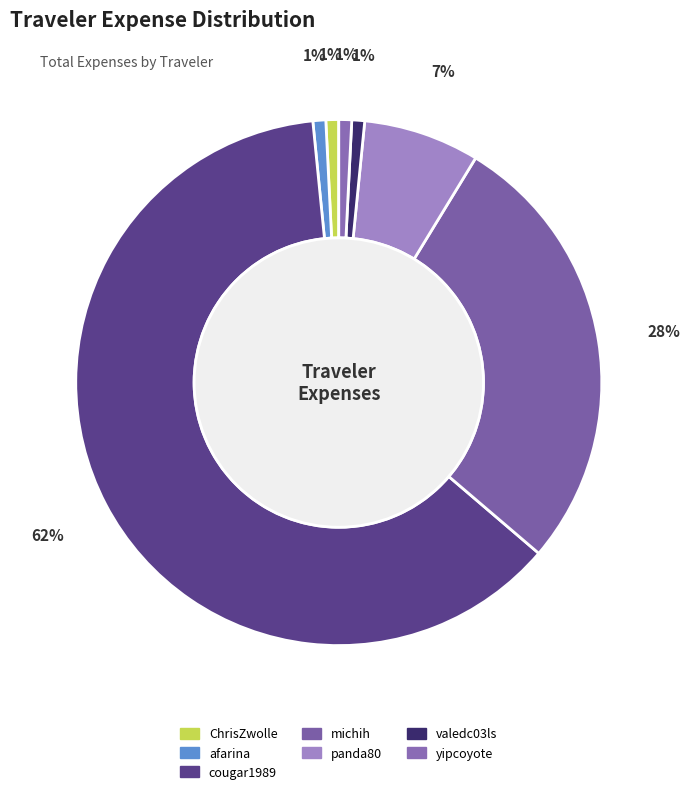

True or false: cougar1989 accounts for 62% of the total.

True